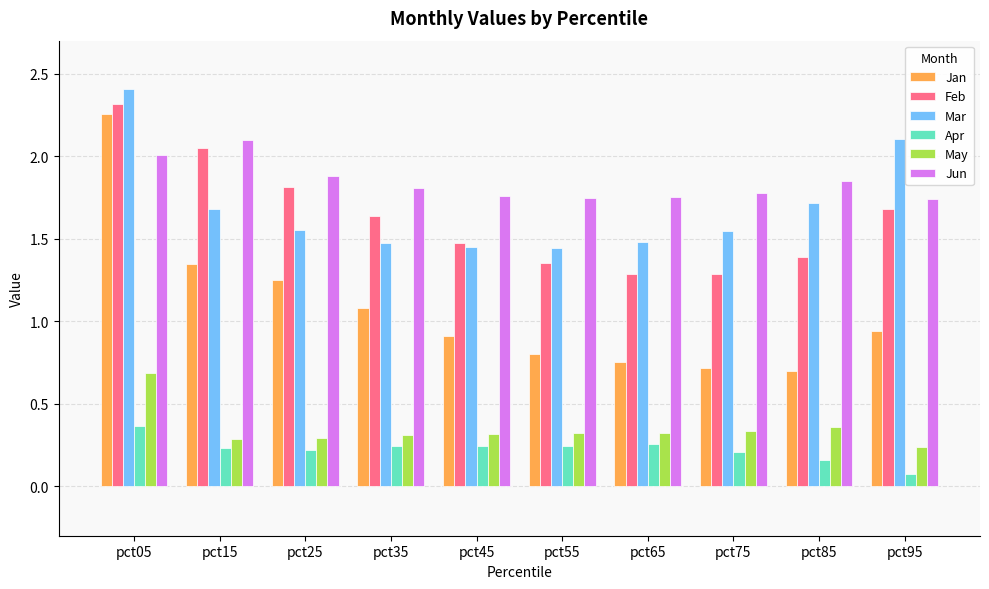

What is the sum of all Jun values?

18.4